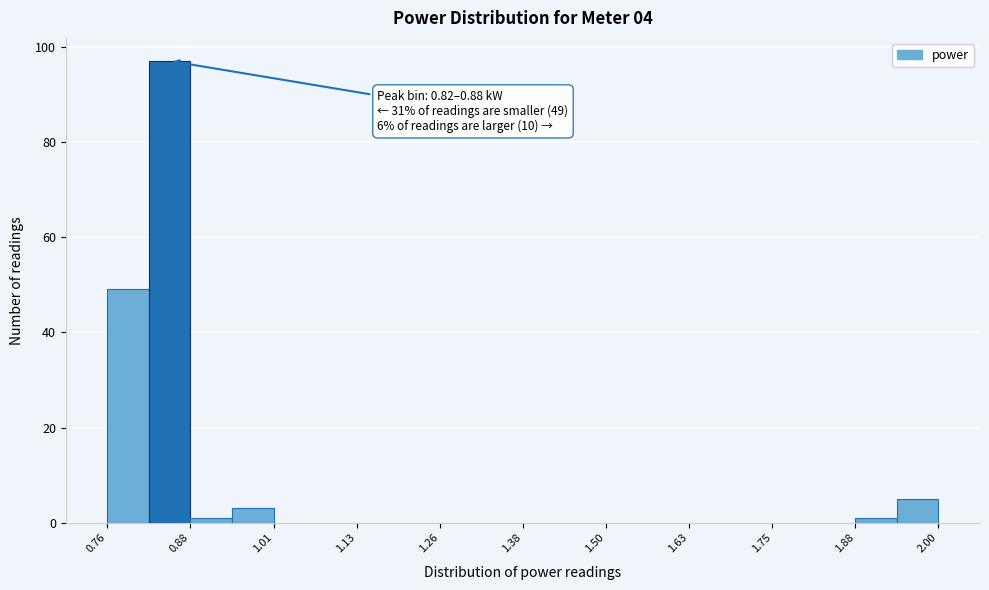

Read against the x-axis, roughly where is the centre of the tallest bar?

0.86